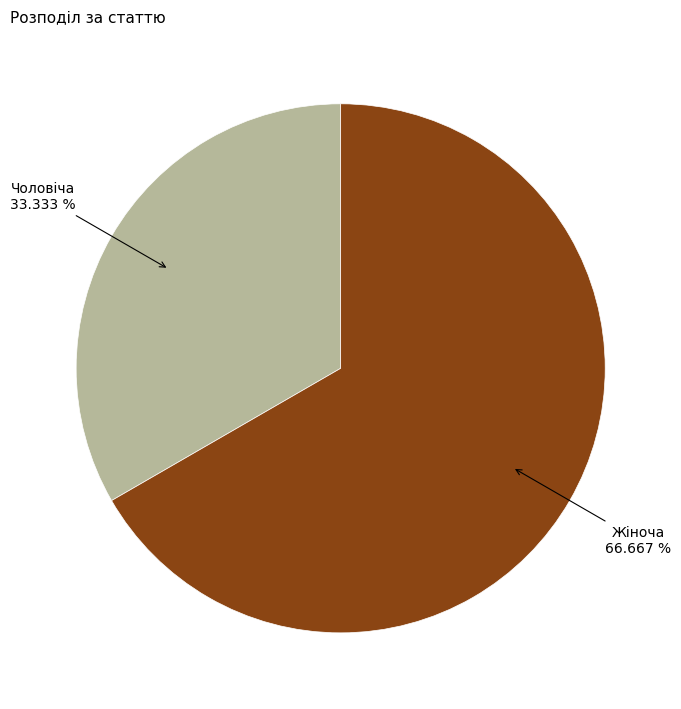

To the nearest percent, what is the difference between the Чоловіча and Жіноча slice percentages?

33%